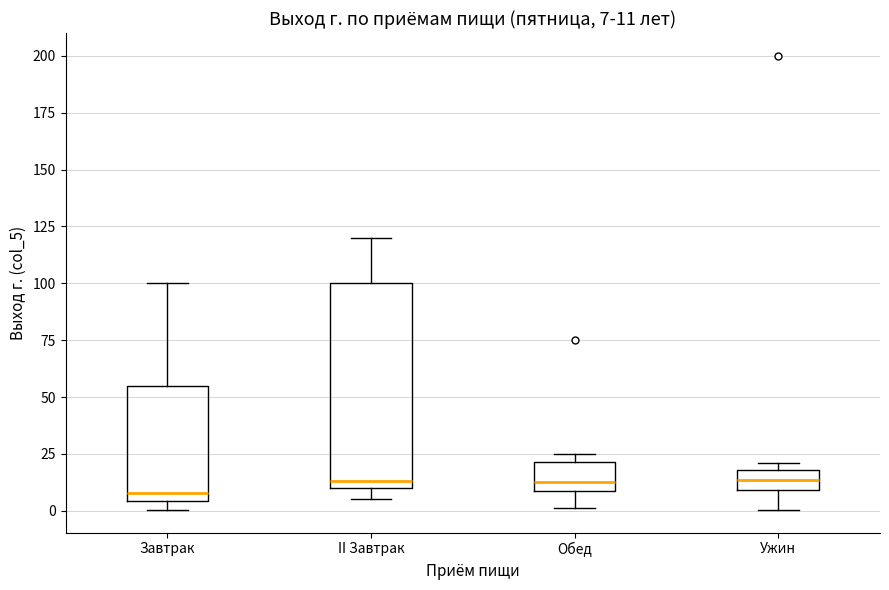

Which box is the tallest, from its lower edge to its upper edge?

II Завтрак